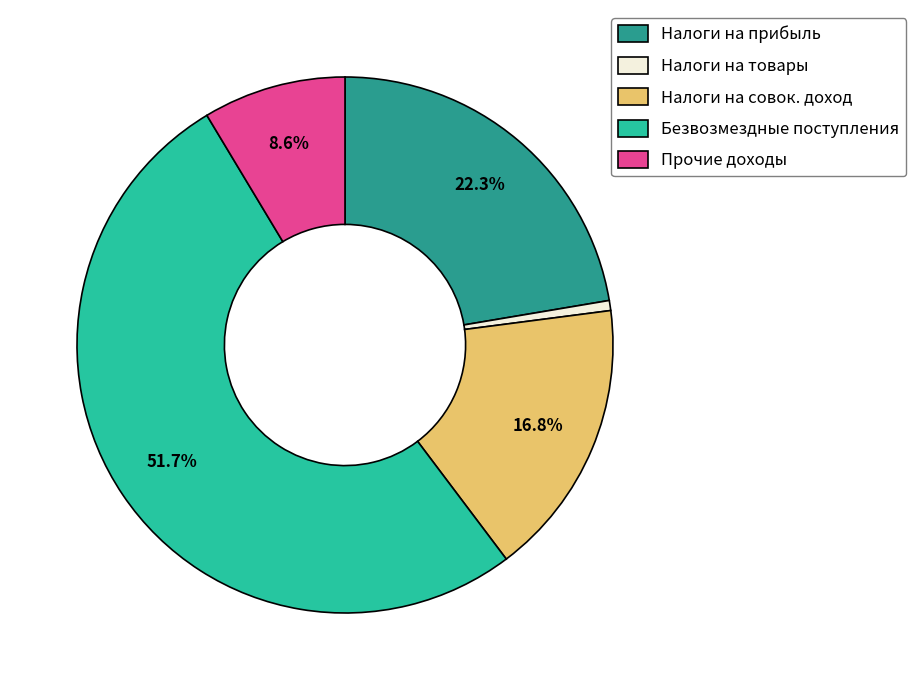

What is the total percentage of Налоги на прибыль and Безвозмездные поступления?

74.0%